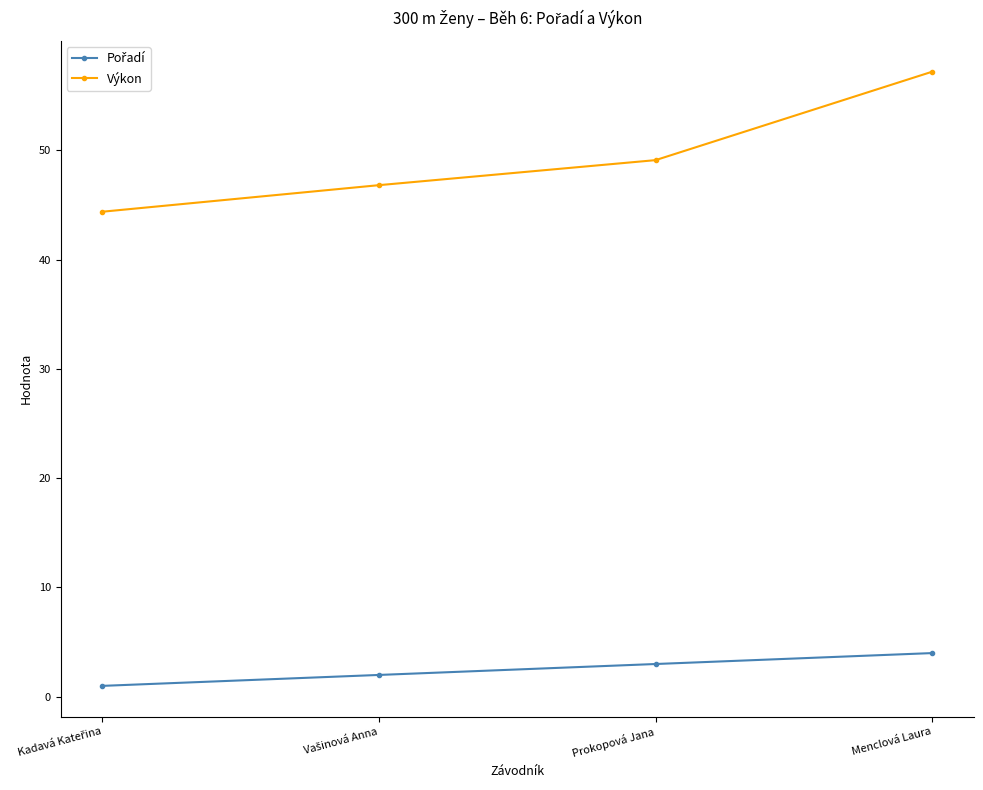

At which category is the sum across all series the highest?

Menclová Laura